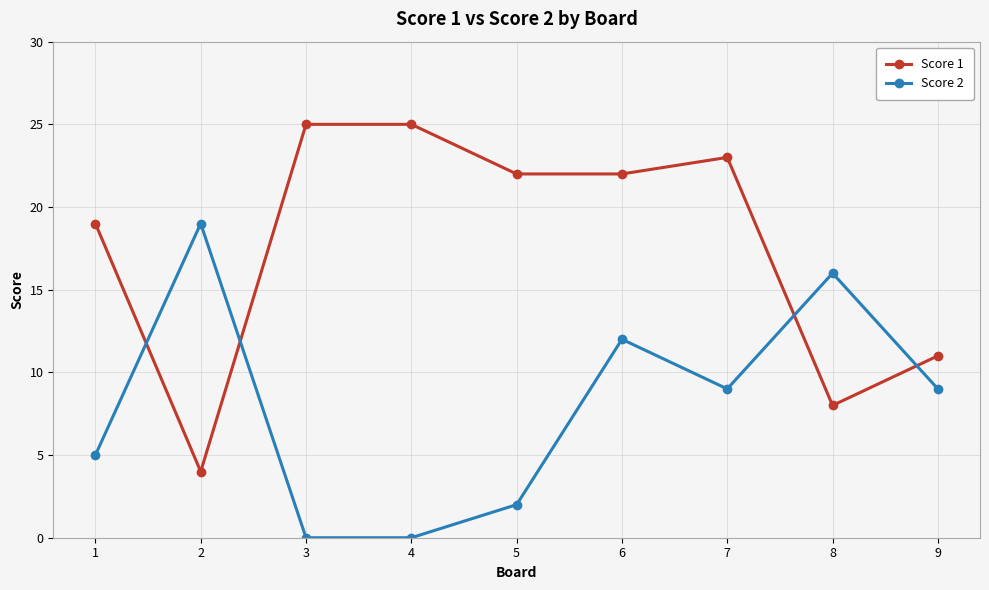

At 2, list the series in order from largest to smallest.

Score 2, Score 1